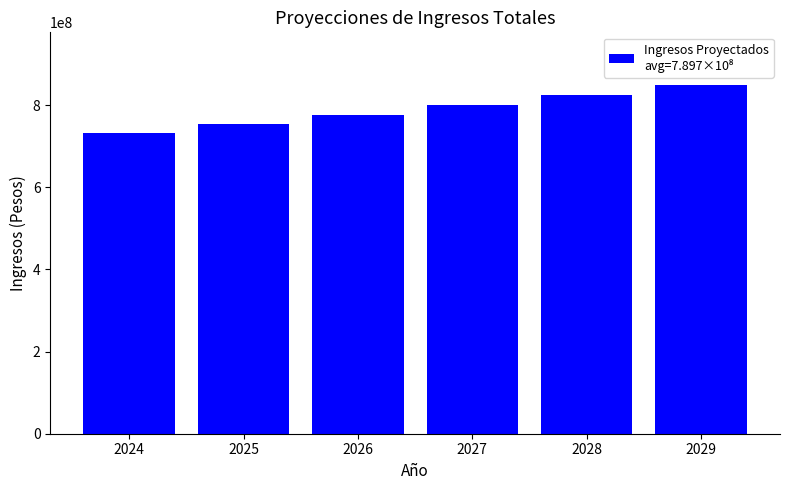

Reading right to left, list all the values displayed in this chart.

2029=849802937	2028=824803156	2027=800543346	2026=777001388	2025=754155842	2024=731985912